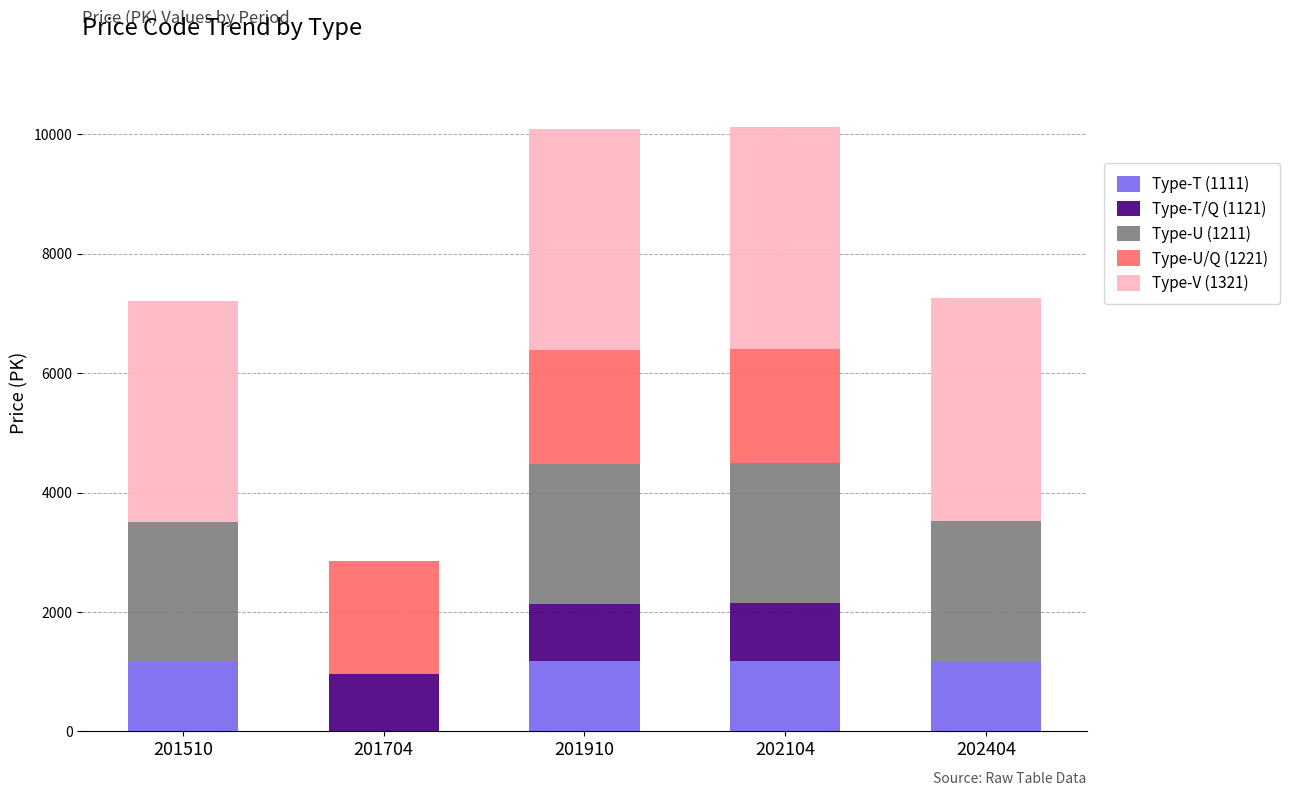

True or false: Type-T (1111) has a value of 1172 at 201910.

True